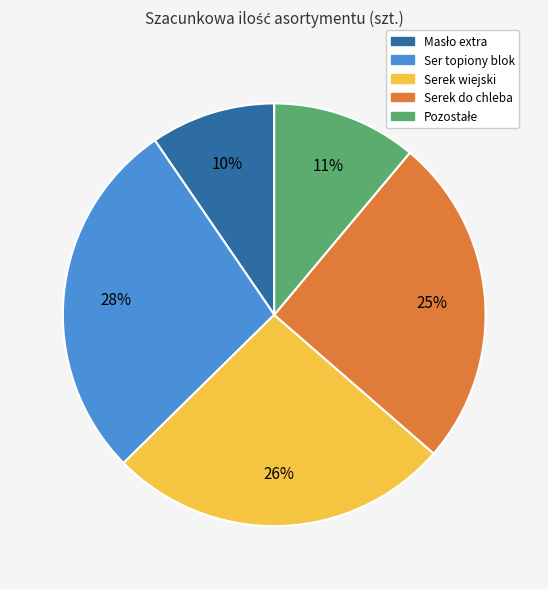

Is there any slice that represents more than half of the pie?

No